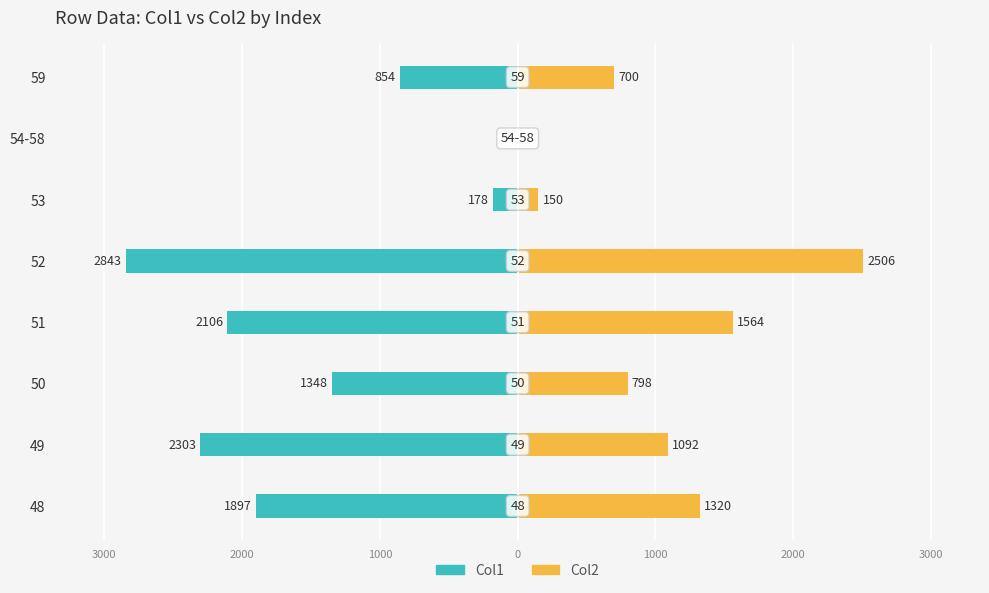

Which has a higher value, 48 or 52?

48